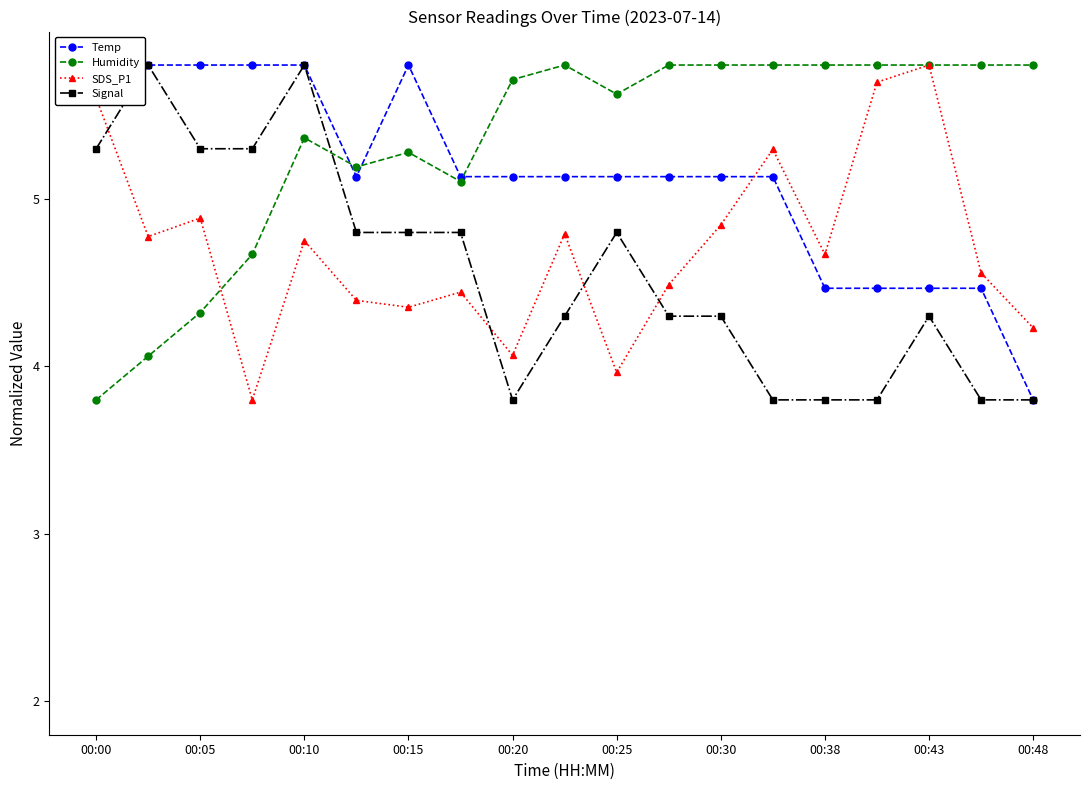

How many Signal values are between 3 and 5?

14